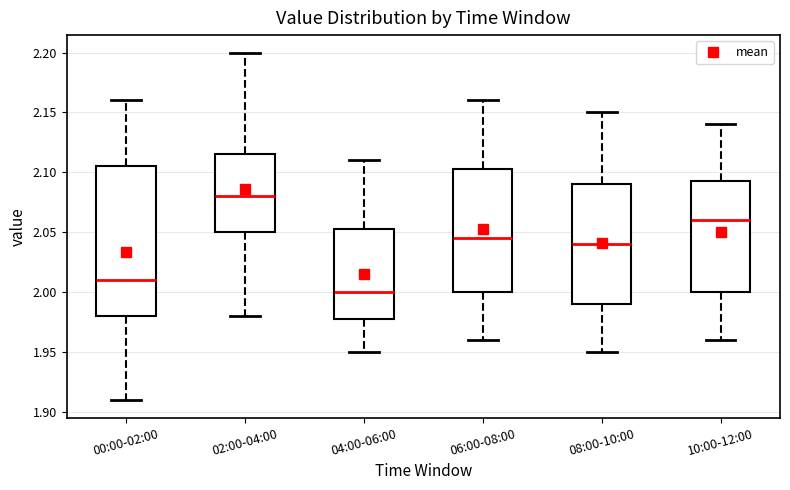

Which box has the lowest median line?

04:00-06:00